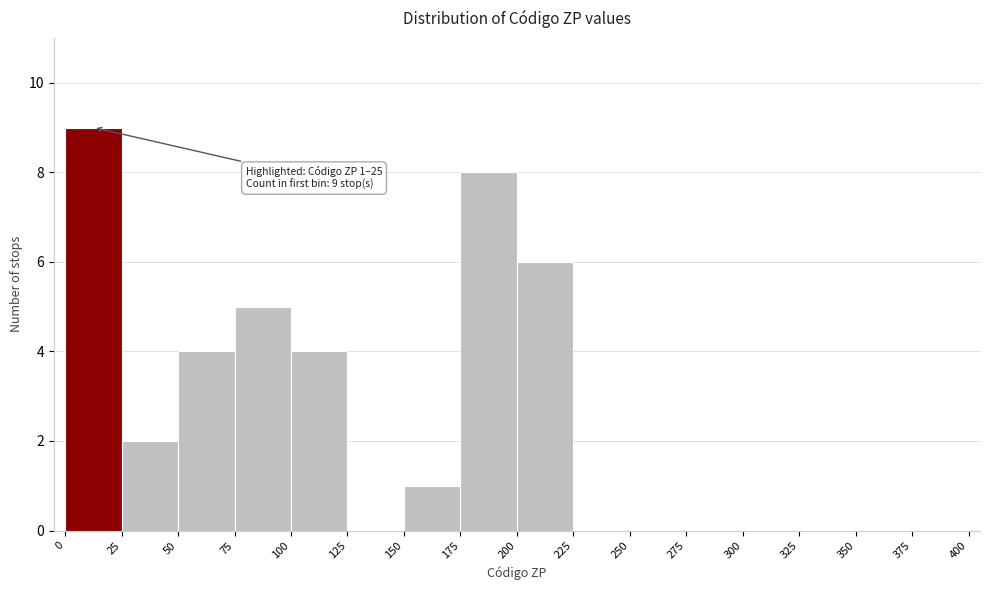

Over which range of the x-axis is the bar tallest?

0 to 25